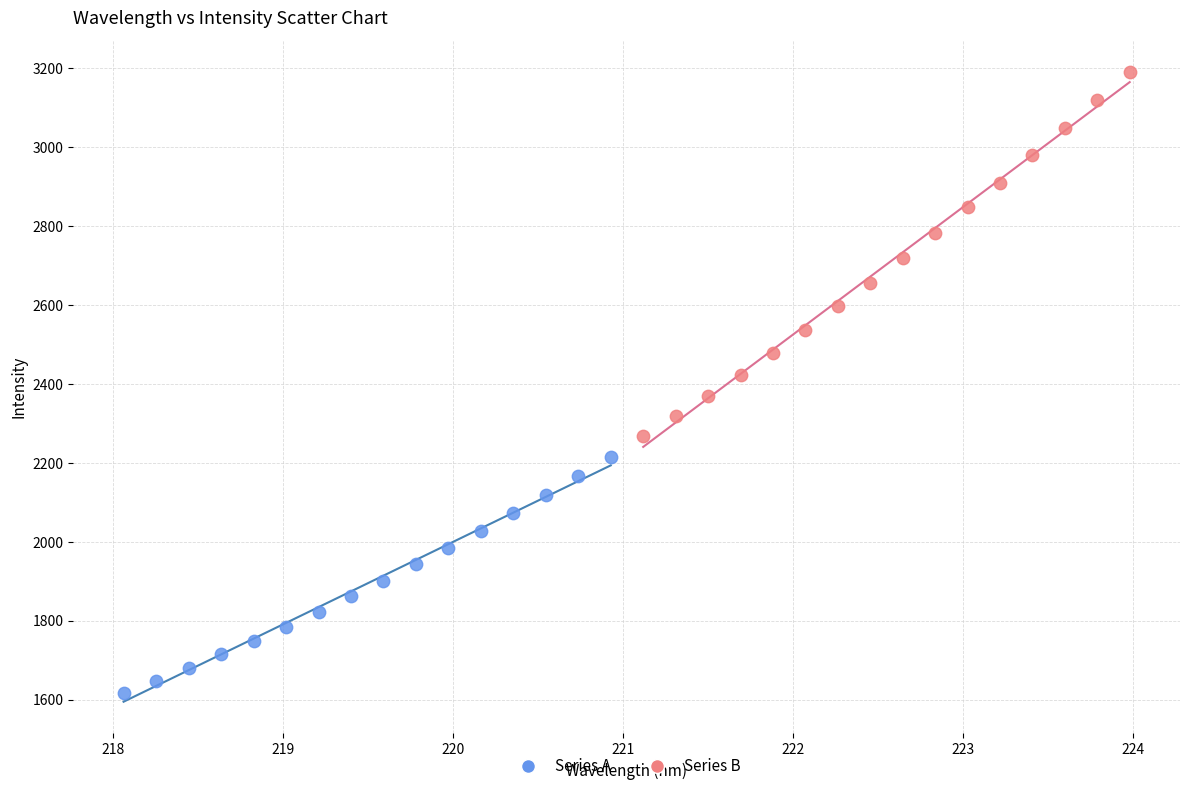

Which series reaches the minimum Y coordinate?

Series A